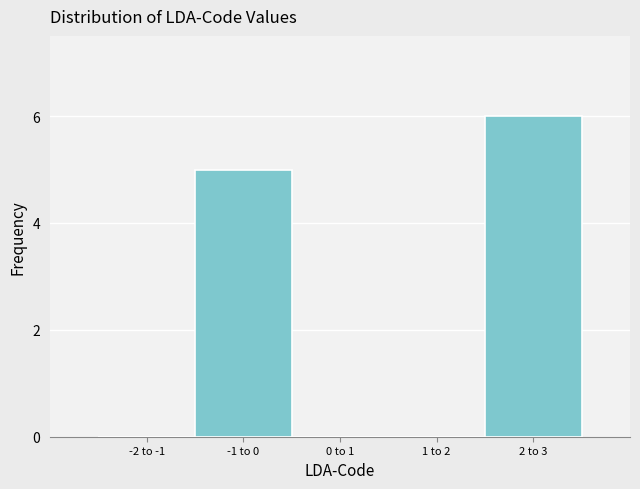

Reading right to left, what are all the values shown in this chart?

2 to 3=6	1 to 2=0	0 to 1=0	-1 to 0=5	-2 to -1=0